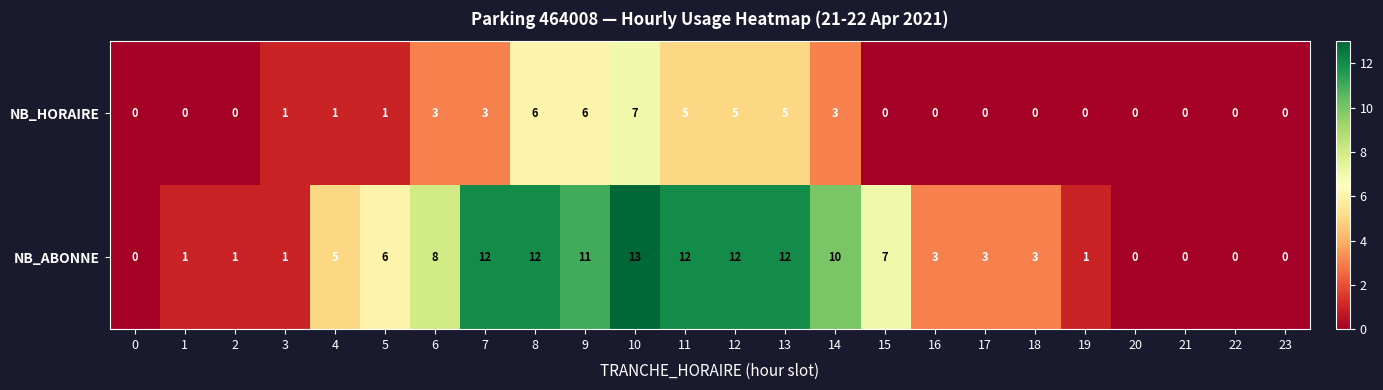

Rank the series by their average value, from highest to lowest.

NB_ABONNE, NB_HORAIRE